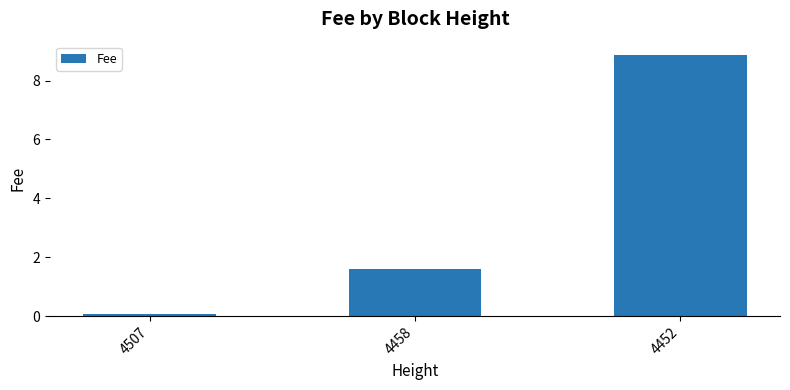

At which label is the value closest to 4?

4458